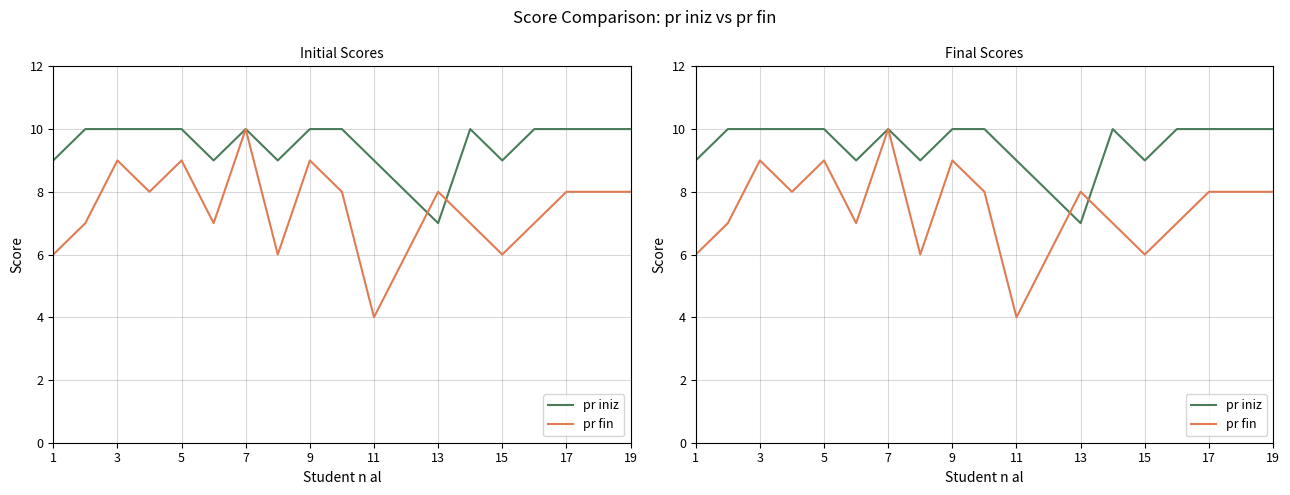

How many data points does each series have?

19